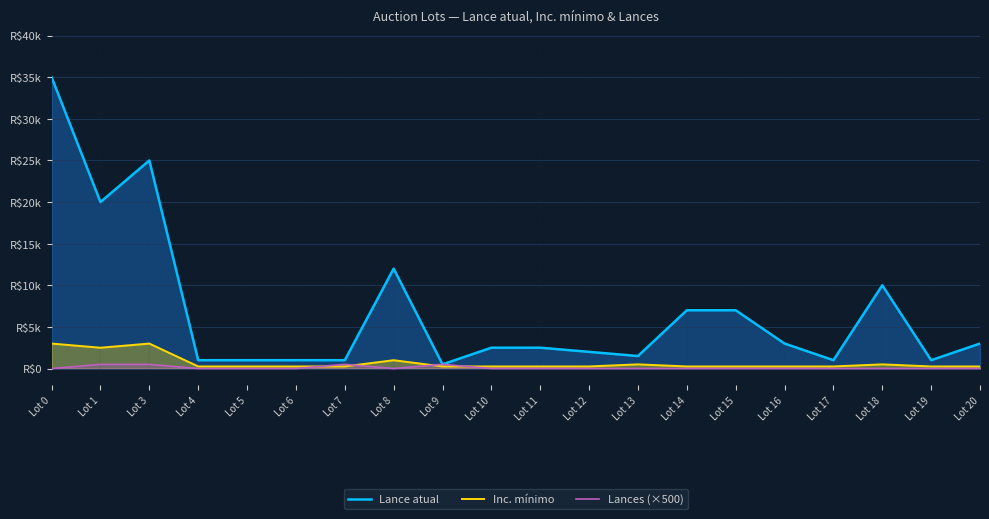

What is the value of the Inc. mínimo point at the 3rd from the left?

3000